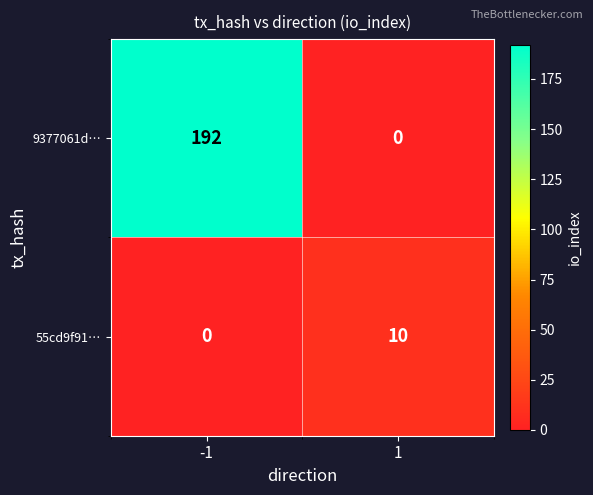

At which category is the sum across all series the highest?

-1